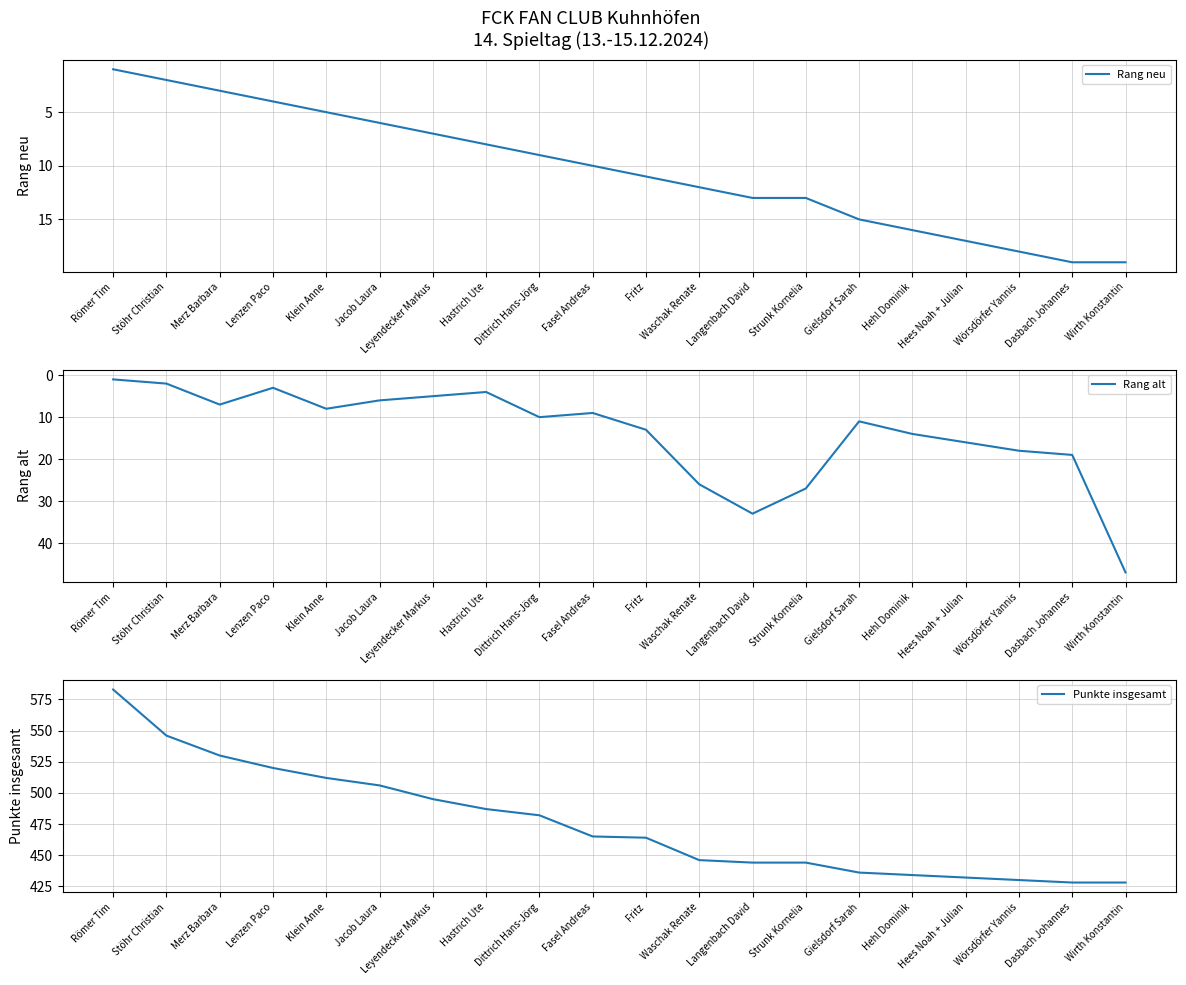

At which label is Rang alt closest to 24?

Waschak Renate